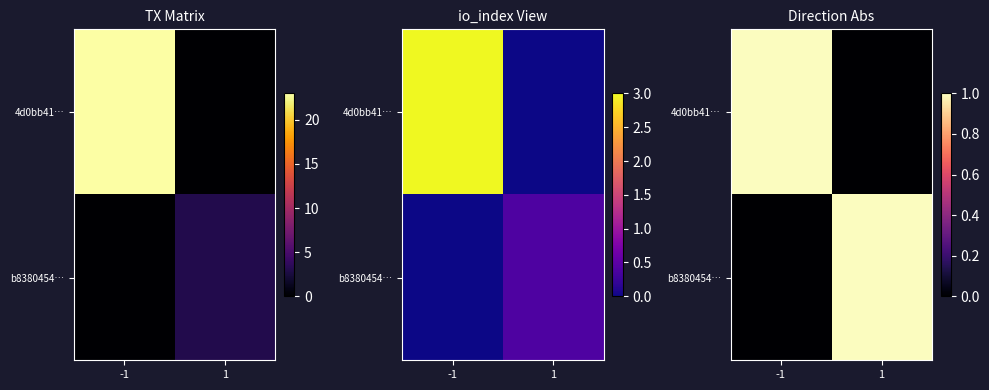

Count the 4d0bb41… values in the range 0 to 1.

2